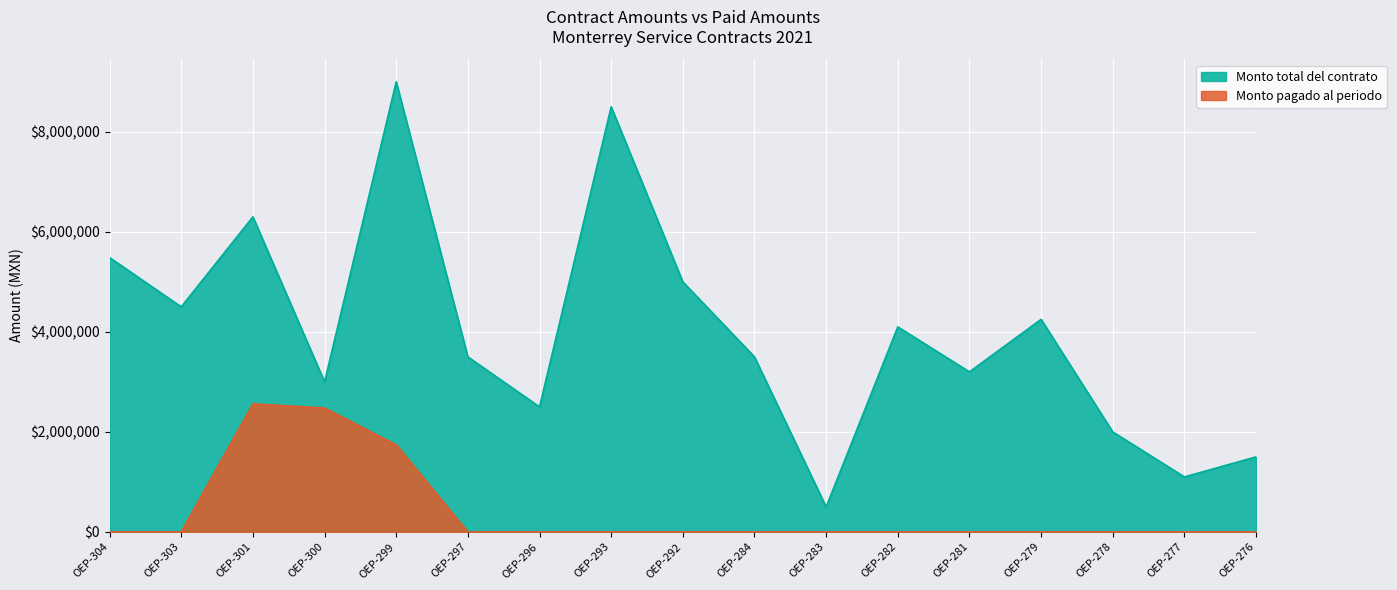

The value of Monto pagado al periodo at OEP-282 is 1529575.5. True or false?

False